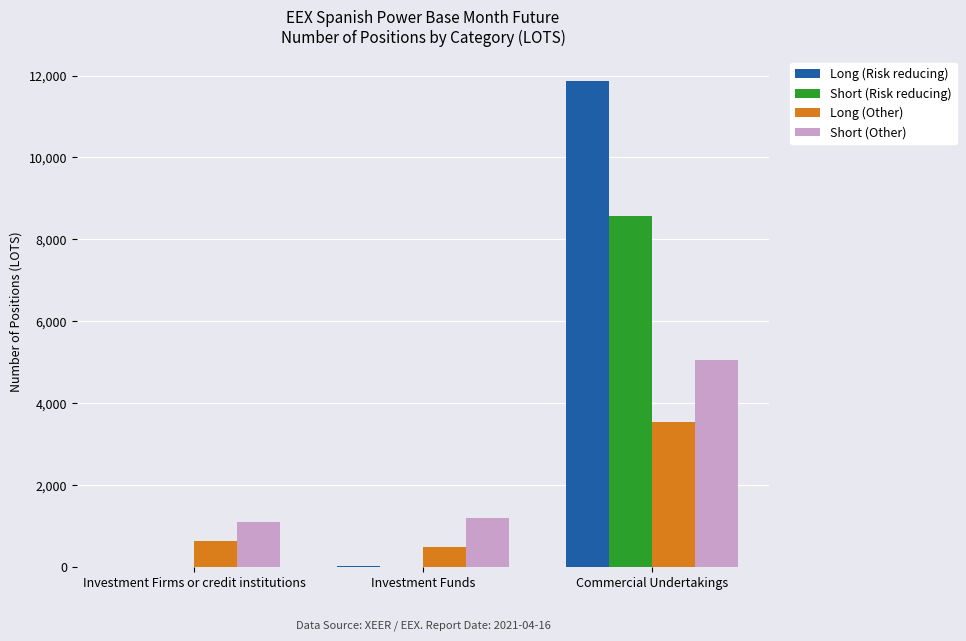

How many categories are shown in the chart?

3